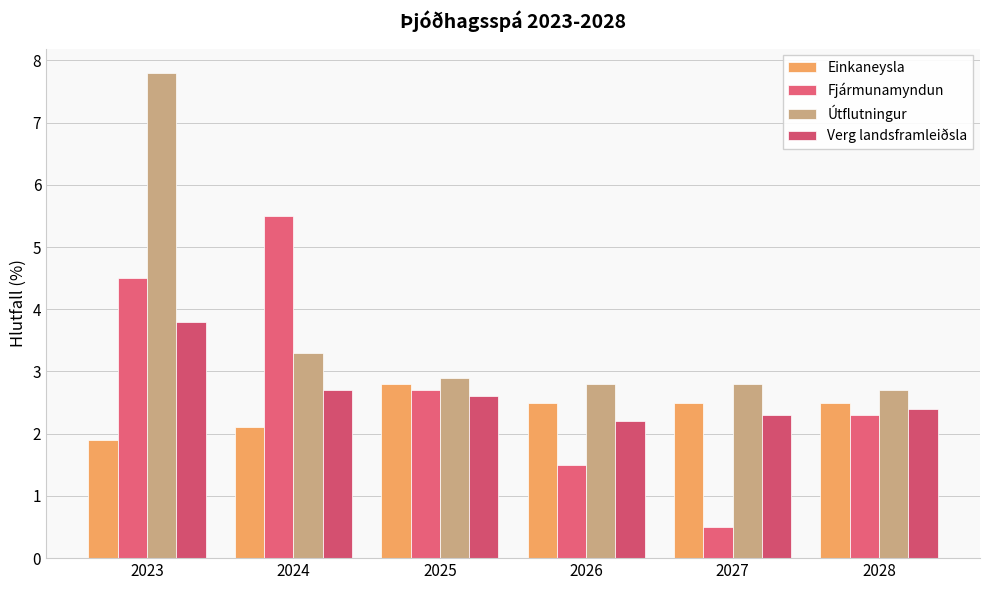

Reading left to right, what are all the values shown in this chart?

Einkaneysla: 1.9	2.1	2.8	2.5	2.5	2.5
Fjármunamyndun: 4.5	5.5	2.7	1.5	0.5	2.3
Útflutningur: 7.8	3.3	2.9	2.8	2.8	2.7
Verg landsframleiðsla: 3.8	2.7	2.6	2.2	2.3	2.4